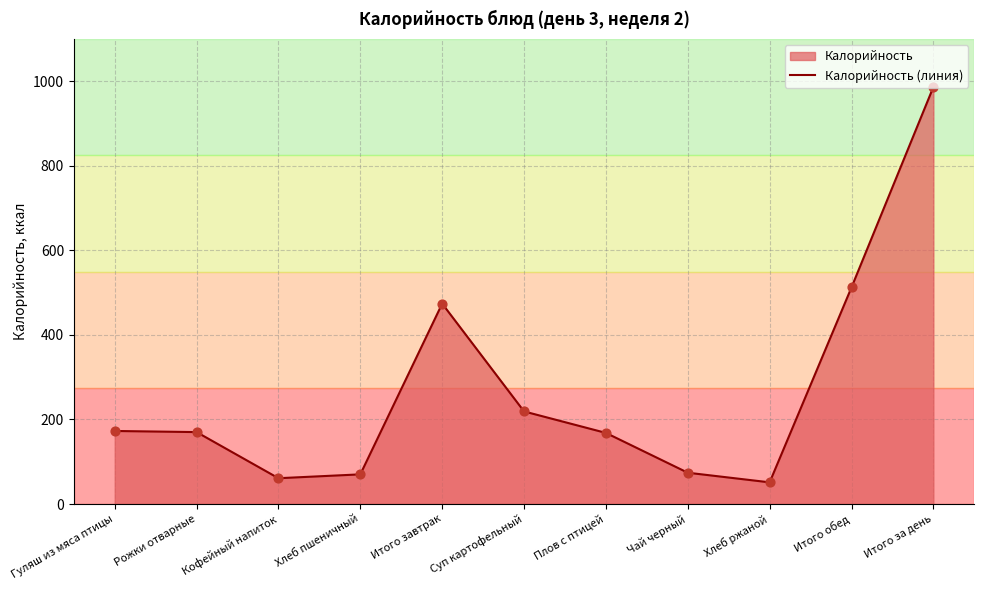

Which has a higher value, Рожки отварные or Итого завтрак?

Итого завтрак